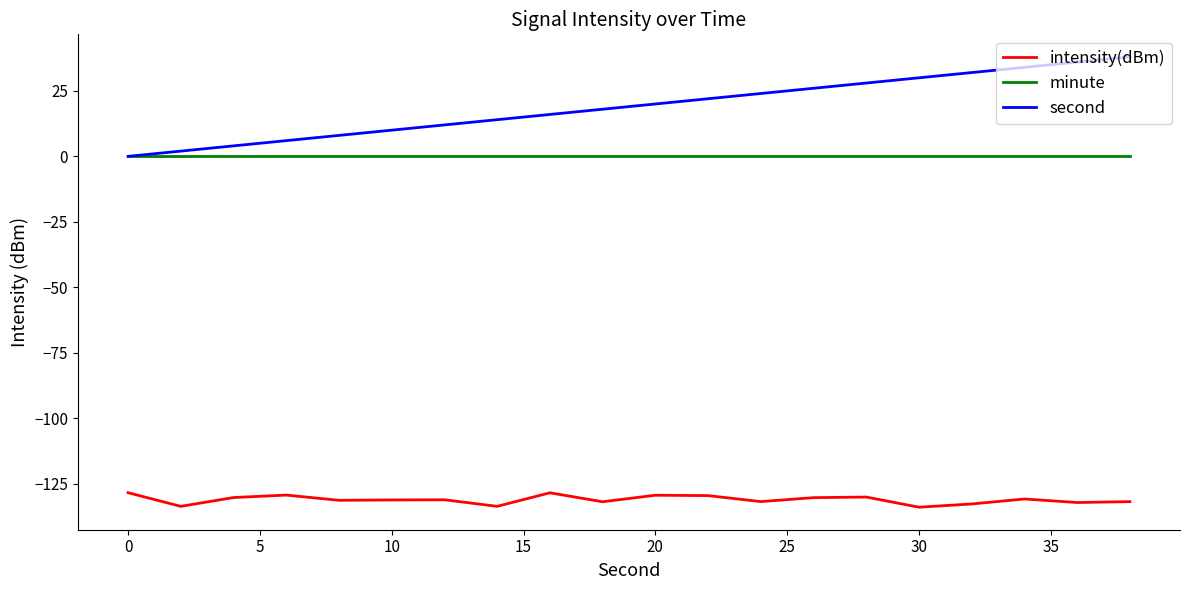

What is the greatest value displayed?

38.0